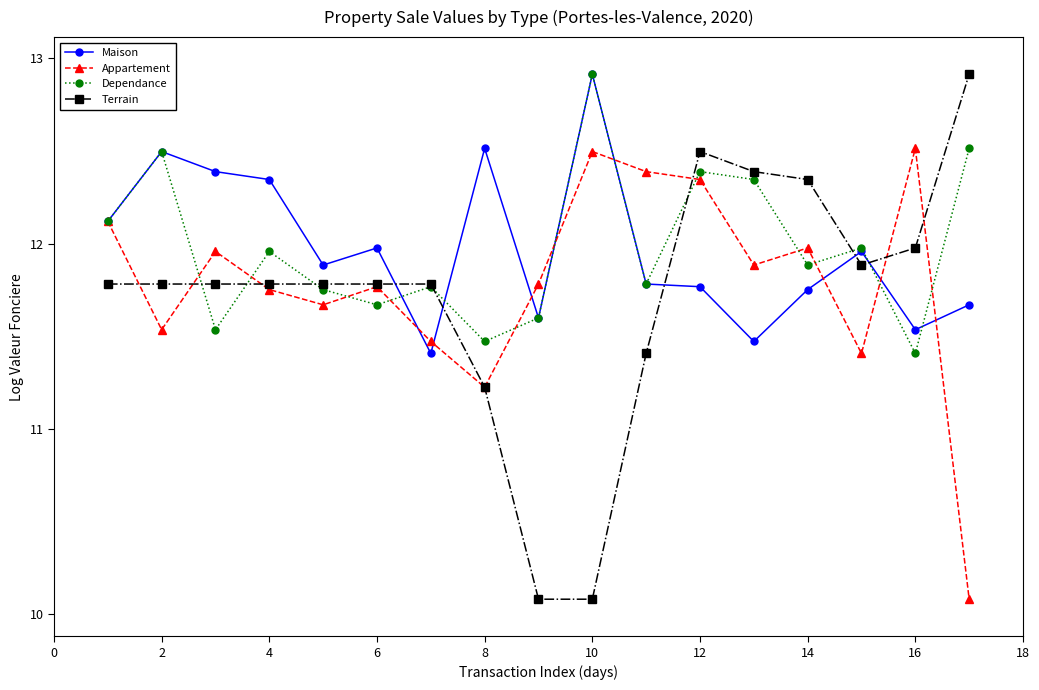

How many lines are shown in the chart?

4